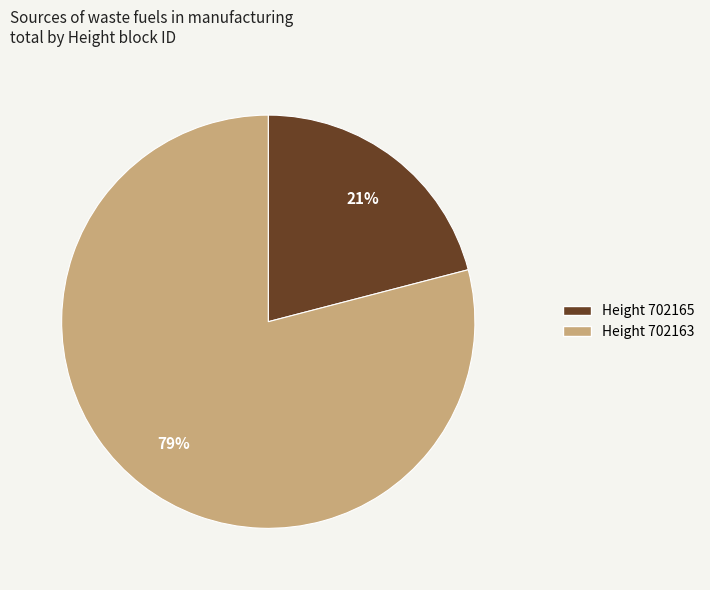

Count the number of slices in the pie.

2